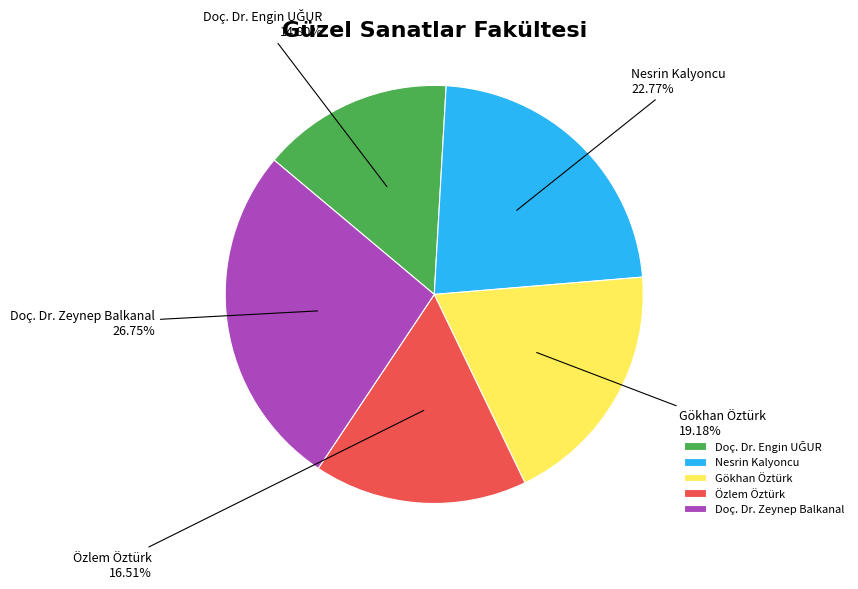

To the nearest percent, what is the difference between the Nesrin Kalyoncu and Özlem Öztürk slice percentages?

6%